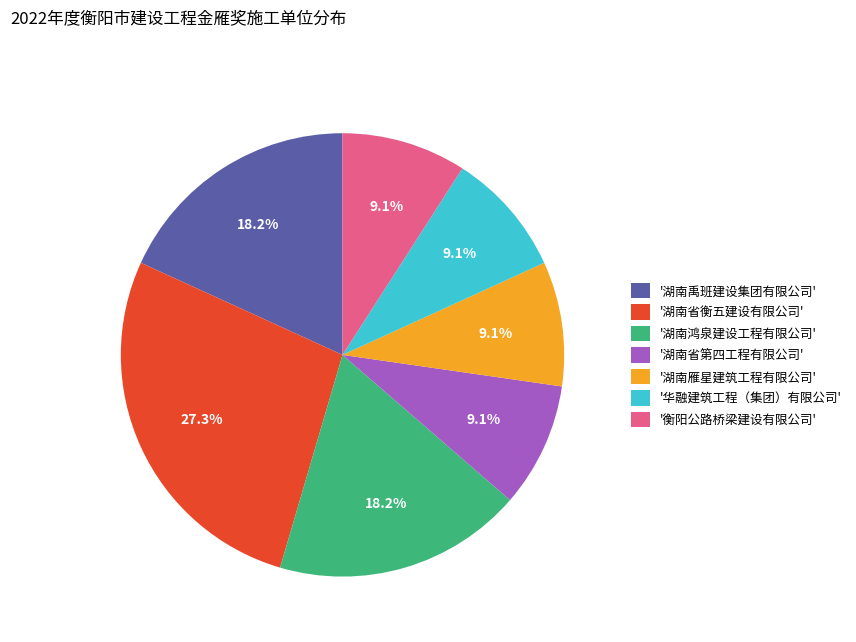

What is the largest slice in the pie chart?

'湖南省衡五建设有限公司'